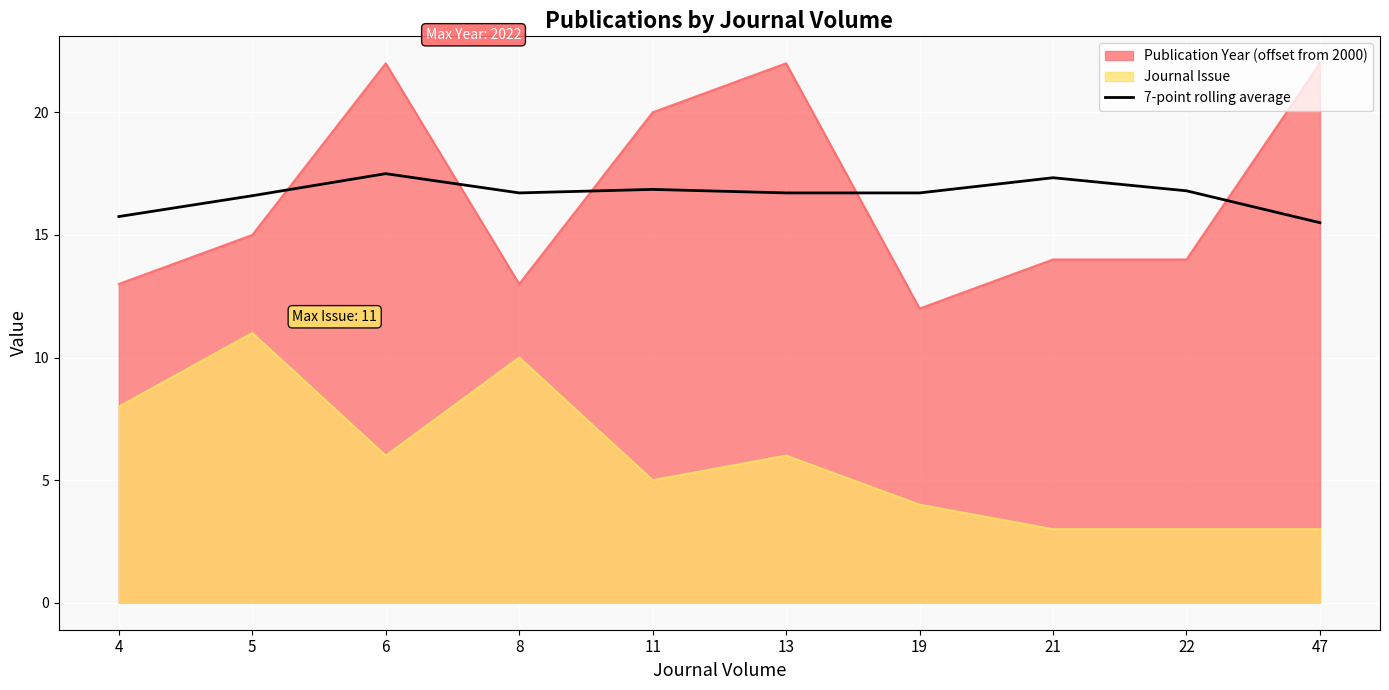

At which category does the data reach its first local valley?

8